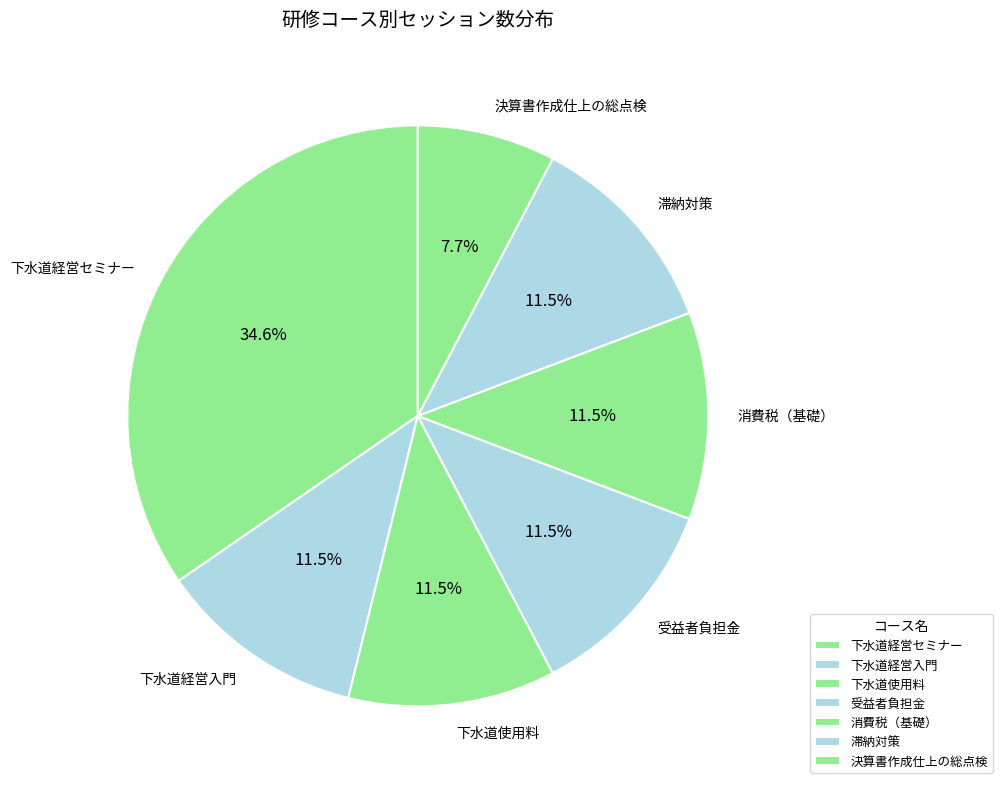

What portion of the pie excludes 消費税（基礎）?

88.5%